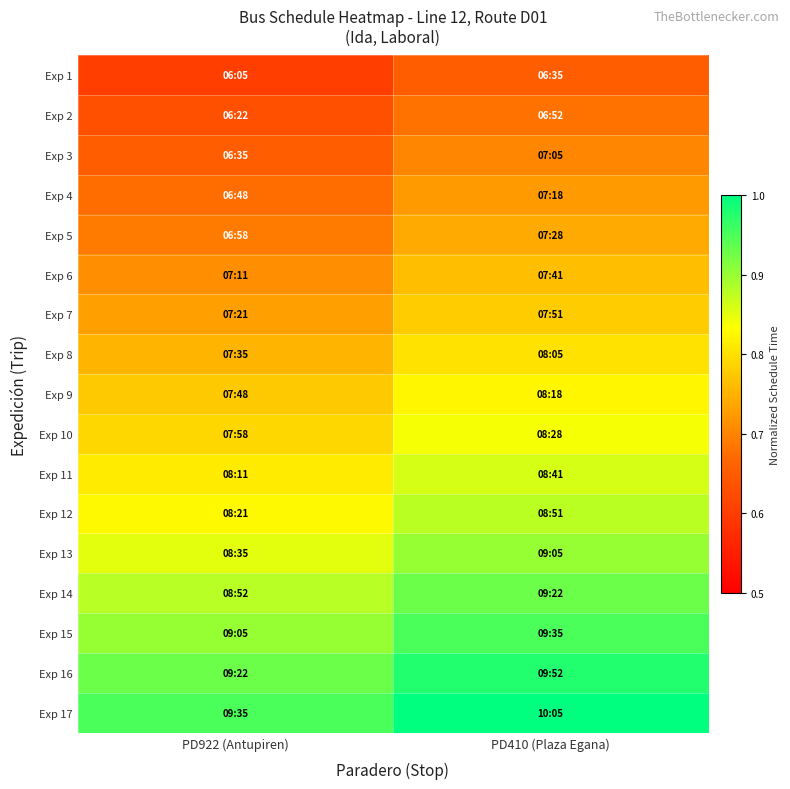

Which series changed the most between PD922 (Antupiren) and PD410 (Plaza Egana)?

Exp 1